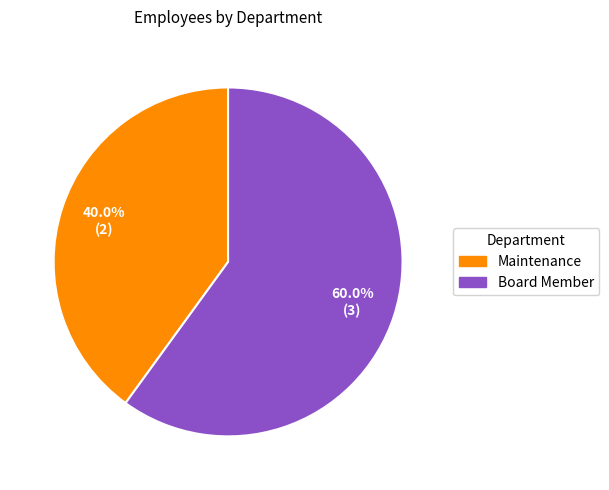

How many segments does this pie chart have?

2